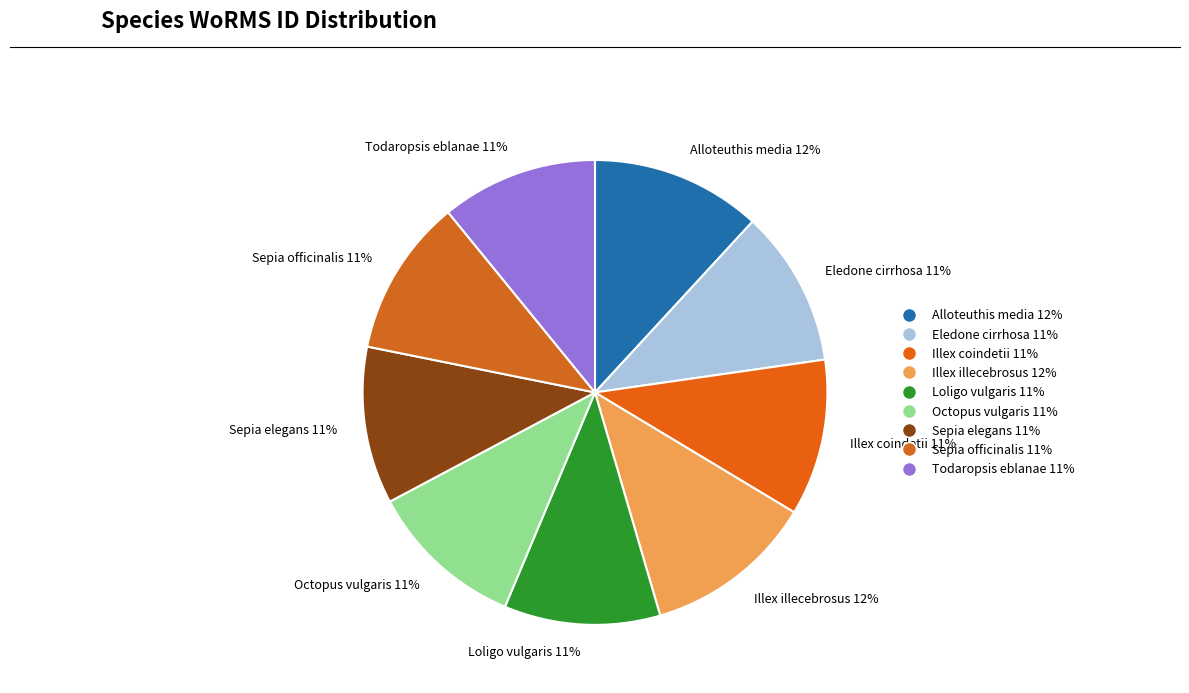

What is the ratio of the value at Octopus vulgaris to the value at Eledone cirrhosa?

1.0